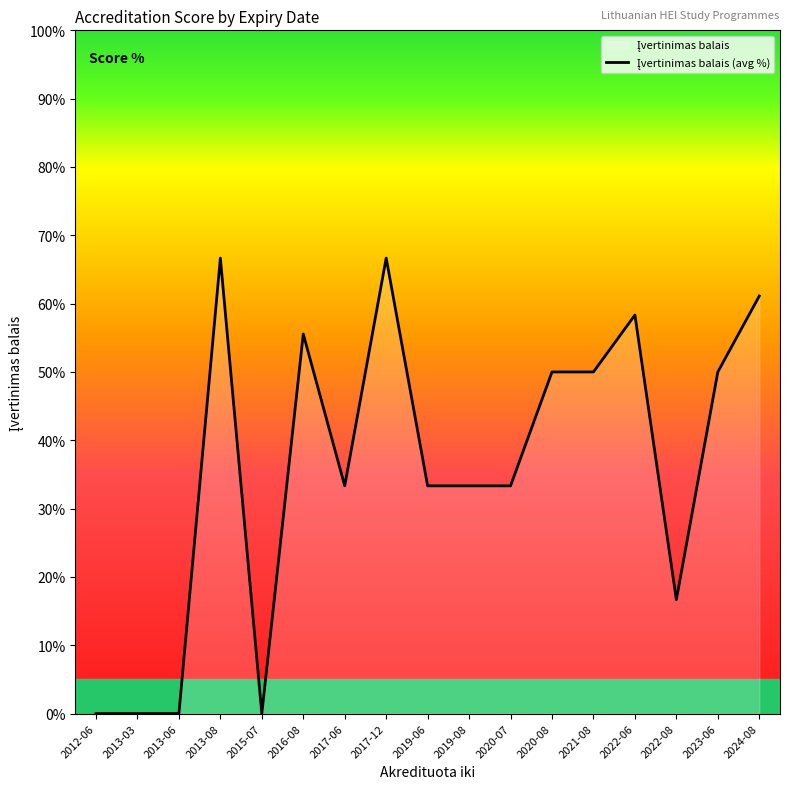

List the labels in order of value, largest first.

2013-08, 2017-12, 2024-08, 2022-06, 2016-08, 2020-08, 2021-08, 2023-06, 2017-06, 2019-06, 2019-08, 2020-07, 2022-08, 2012-06, 2013-03, 2013-06, 2015-07